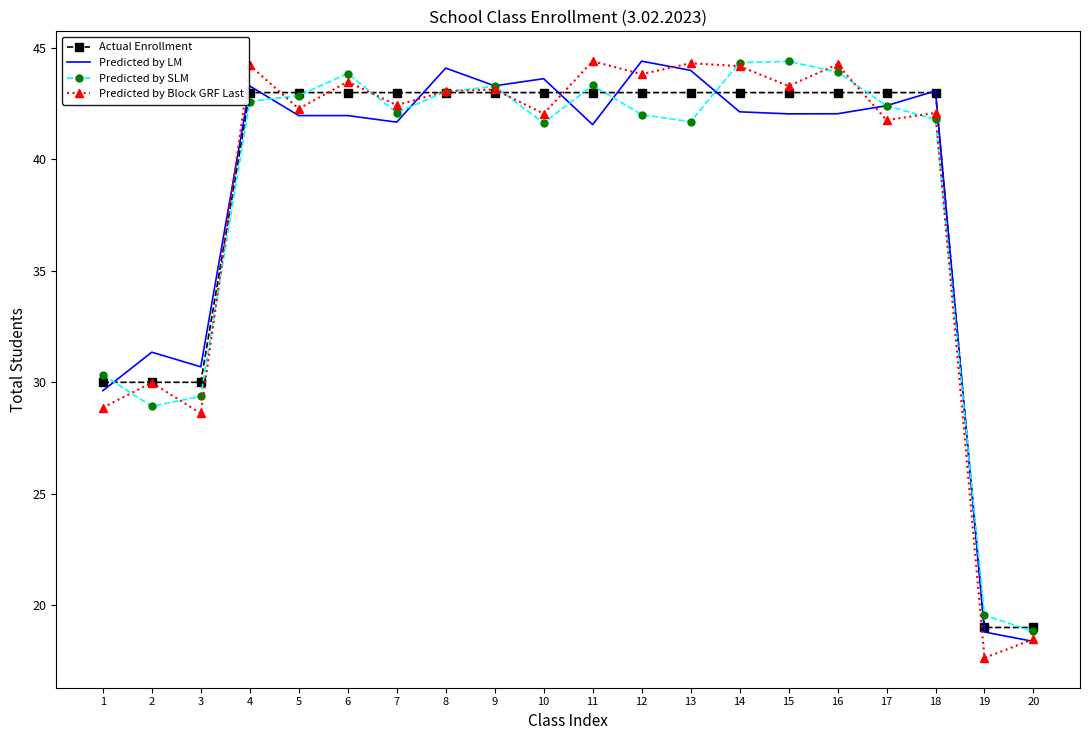

What is the spread (max minus min) of values at 17?

1.2